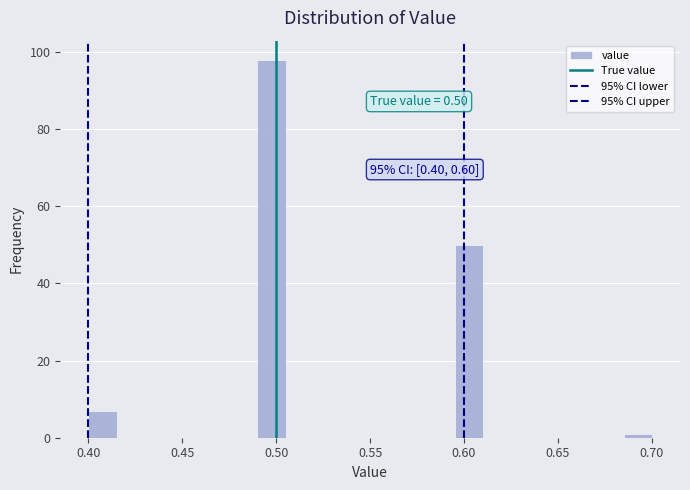

Around what value on the x-axis is the tallest bar? Give the approximate position of its centre, as read against the axis.

0.500